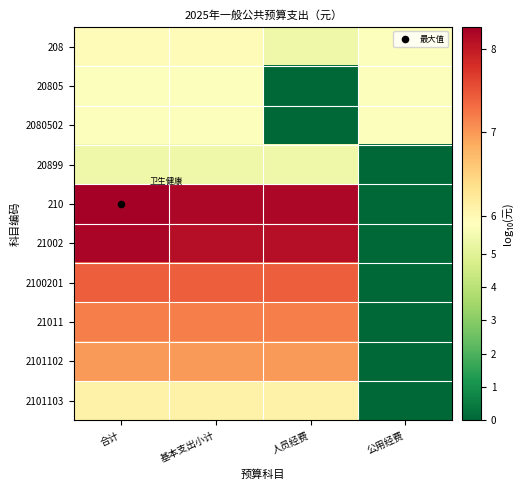

At which category does the chart reach its peak across all series?

合计